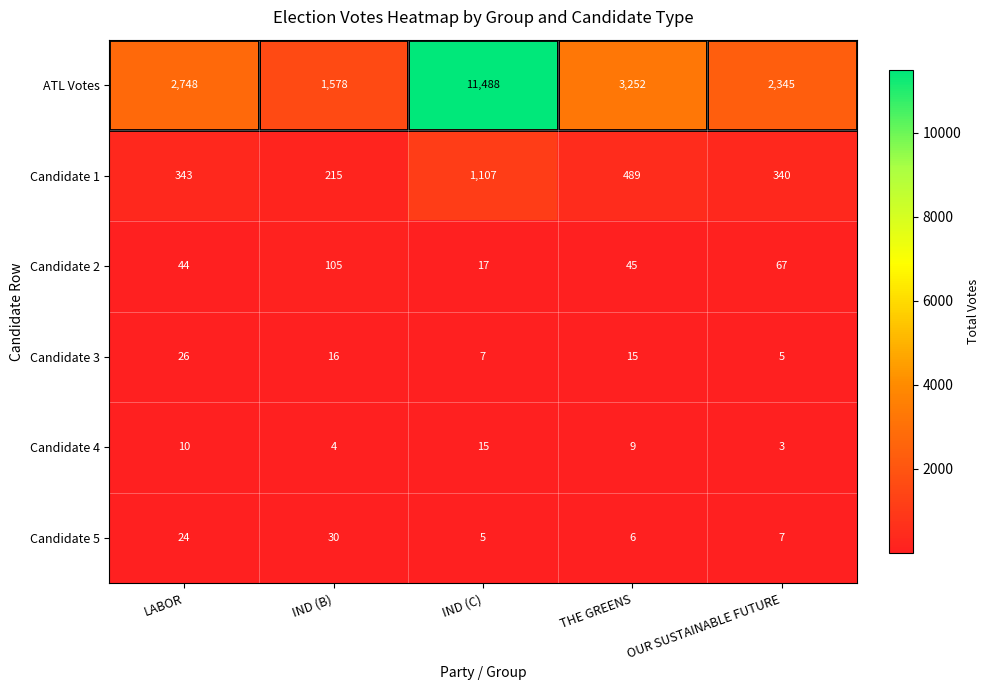

At which label is Candidate 5 closest to 17?

LABOR